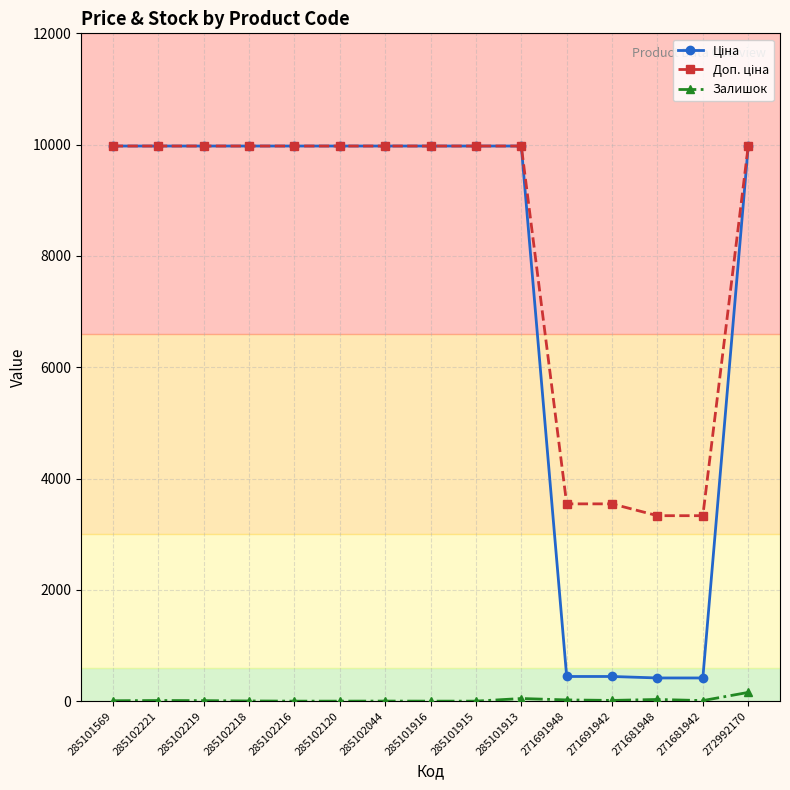

True or false: Залишок has a value of 30.0 at 271681948.

True